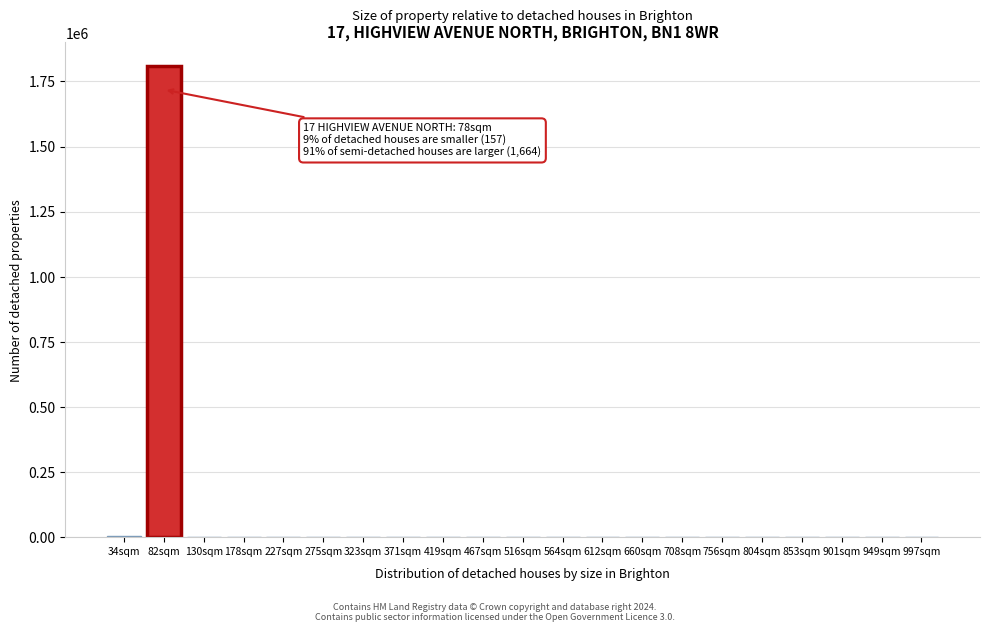

At which category does the chart reach its peak across all series?

82sqm